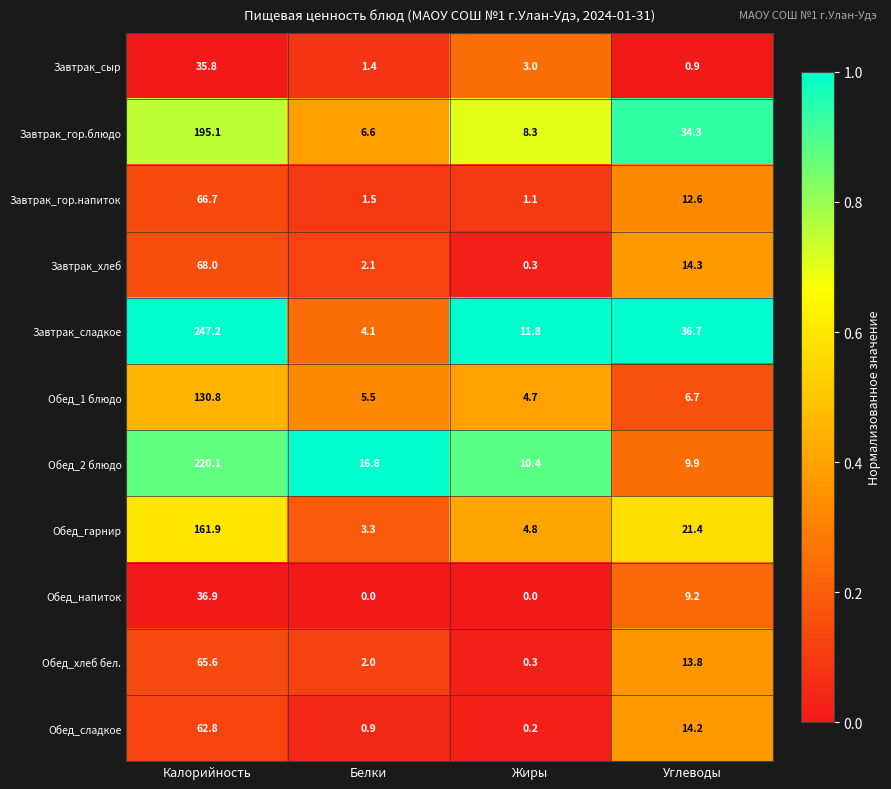

List the series in order of their peak value, highest first.

Завтрак_сладкое, Обед_2 блюдо, Завтрак_гор.блюдо, Обед_гарнир, Обед_1 блюдо, Завтрак_хлеб, Завтрак_гор.напиток, Обед_хлеб бел., Обед_сладкое, Обед_напиток, Завтрак_сыр